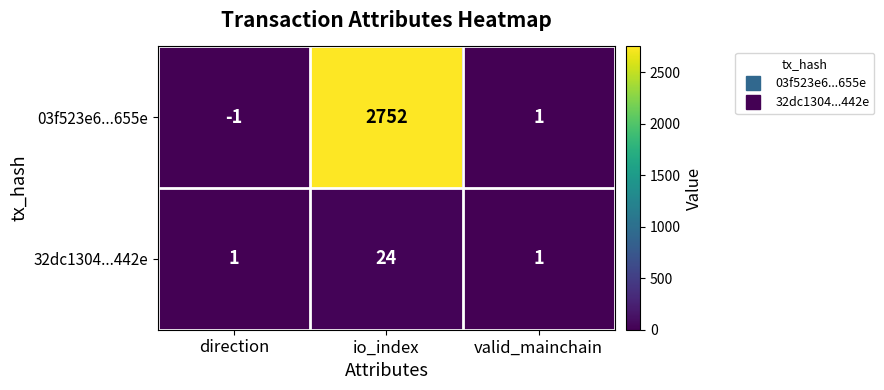

At which category does the chart reach its peak across all series?

io_index